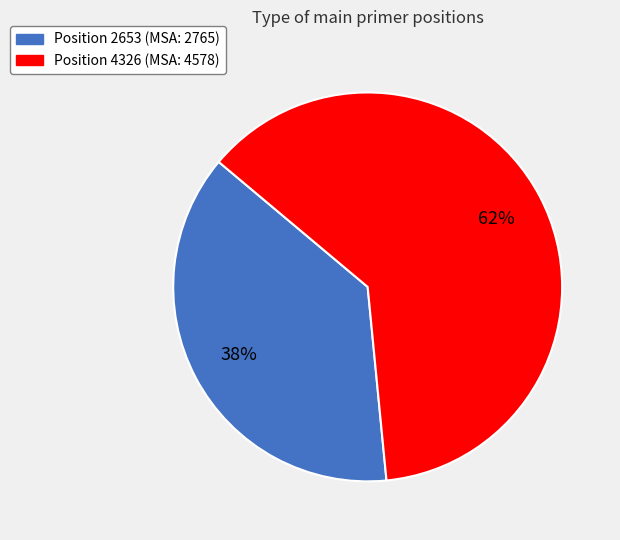

To the nearest percent, what is the average slice percentage?

50%